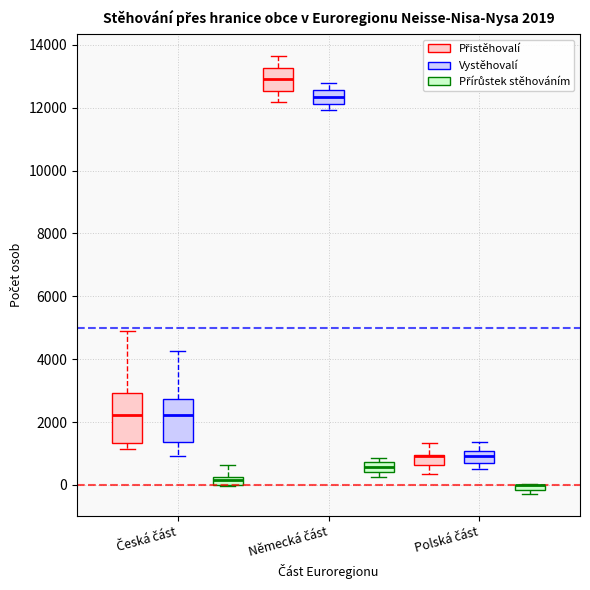

Which box is the tallest, from its lower edge to its upper edge?

Česká část (Přistěhovalí)